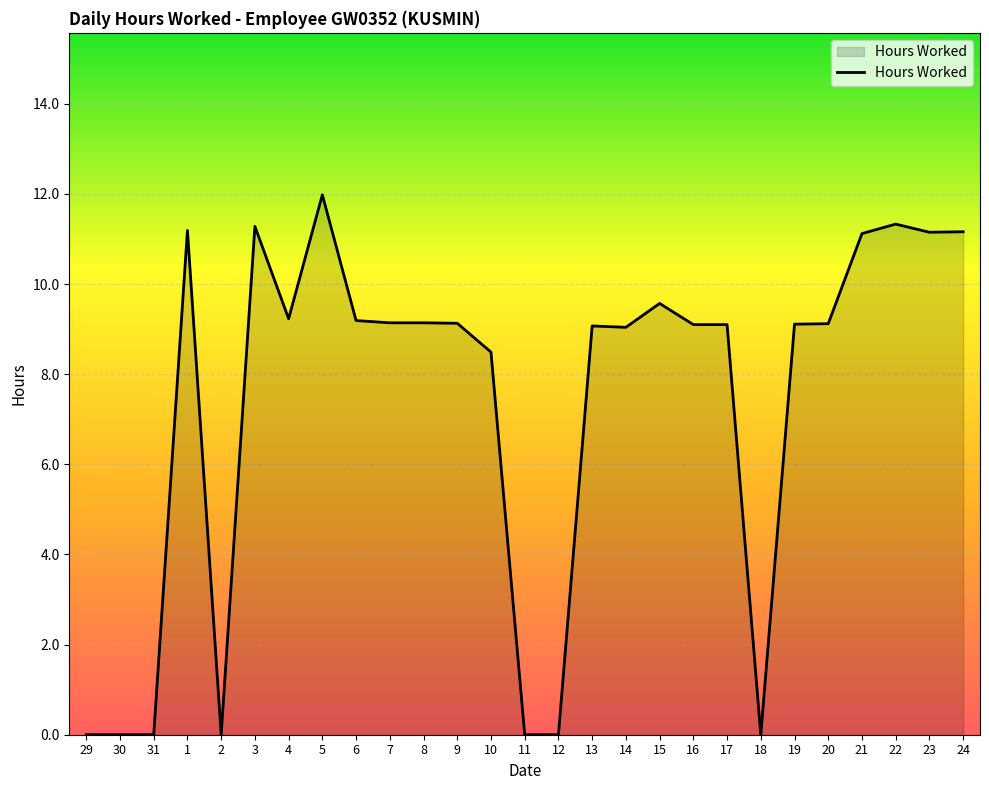

Where is the data nearest to the value 5?

10